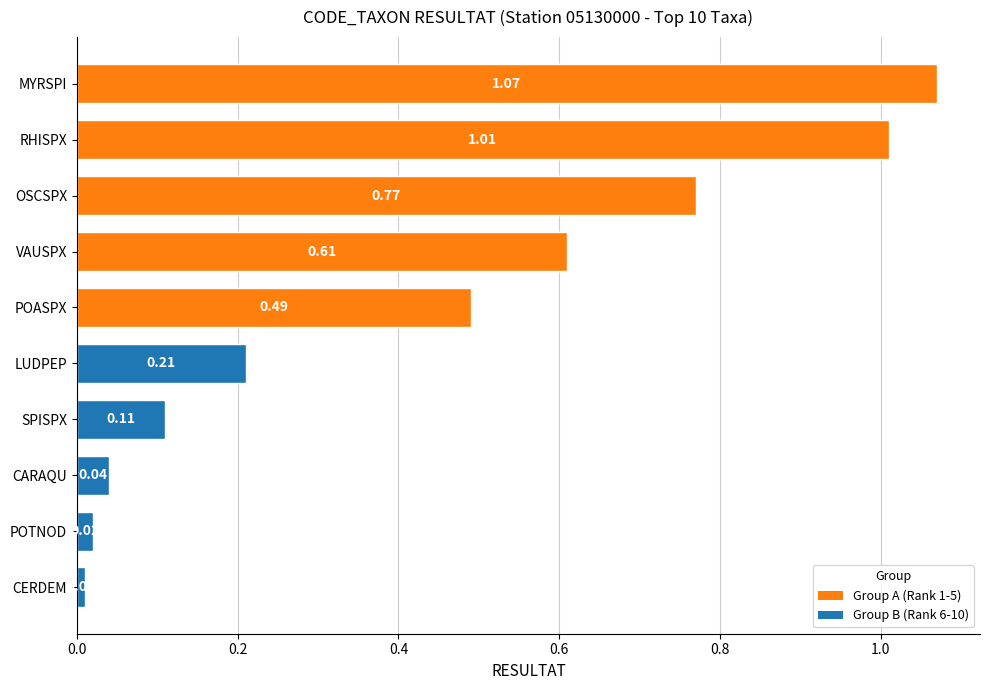

Which label corresponds to the largest value in the chart?

MYRSPI